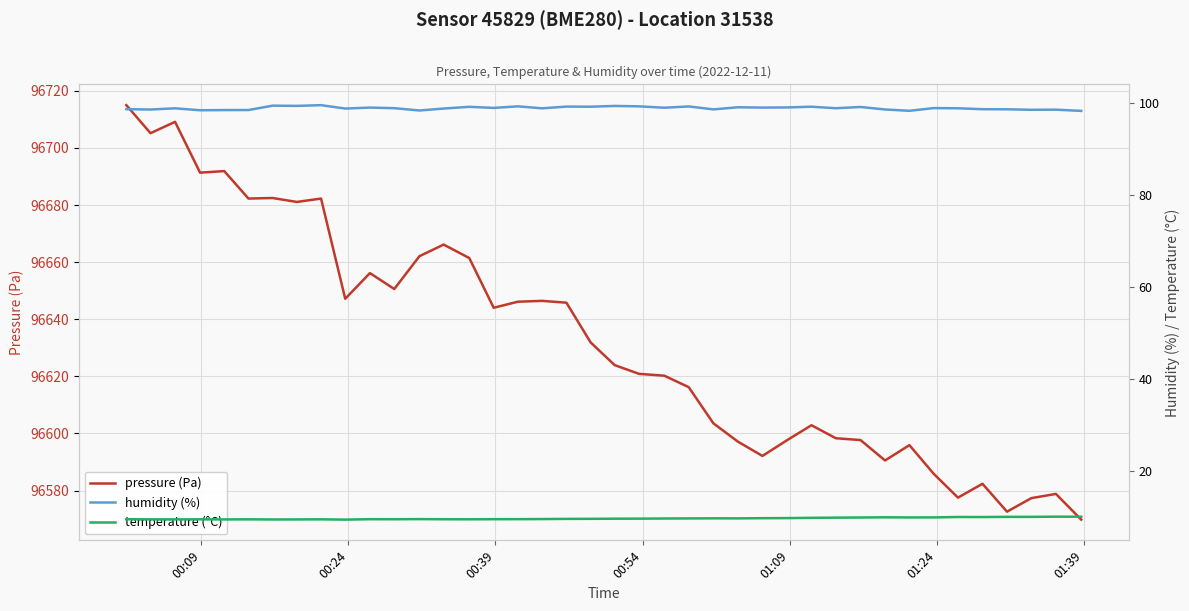

What are all the series names shown in the legend?

pressure (Pa), humidity (%), temperature (°C)